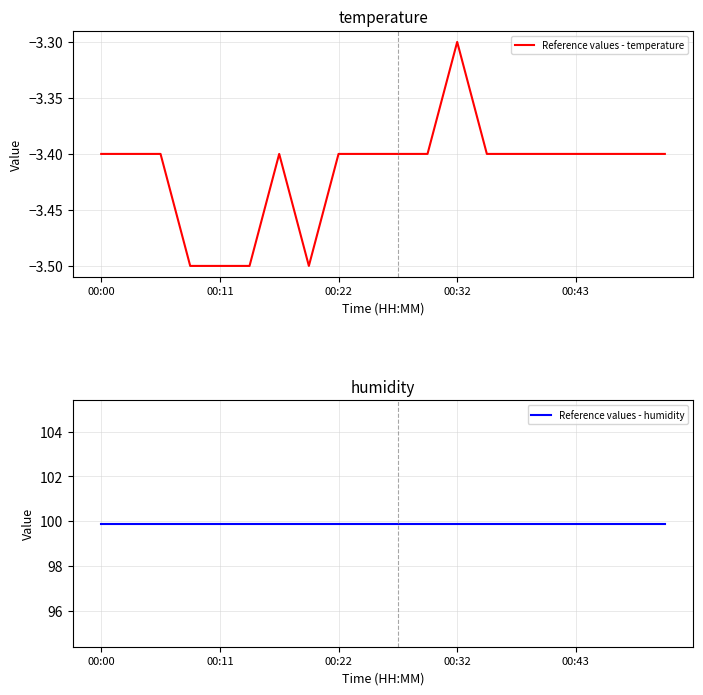

What is the lowest value of the Reference values - temperature series?

-3.5